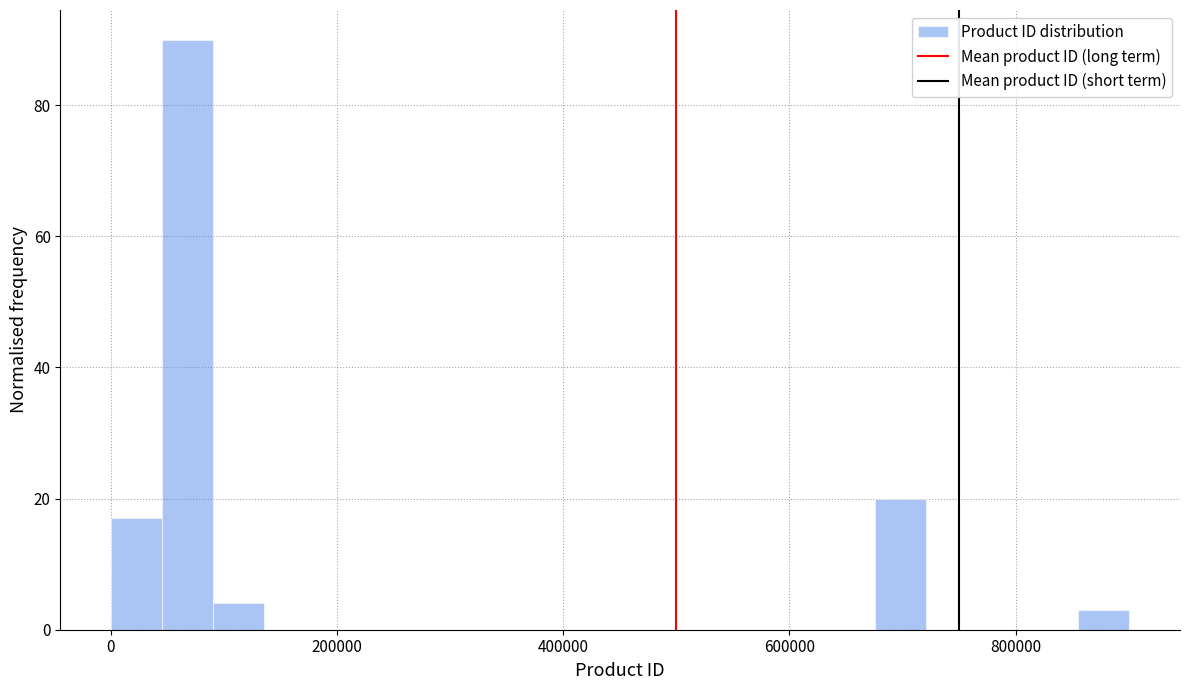

Around what value on the x-axis is the tallest bar? Give the approximate position of its centre, as read against the axis.

60000